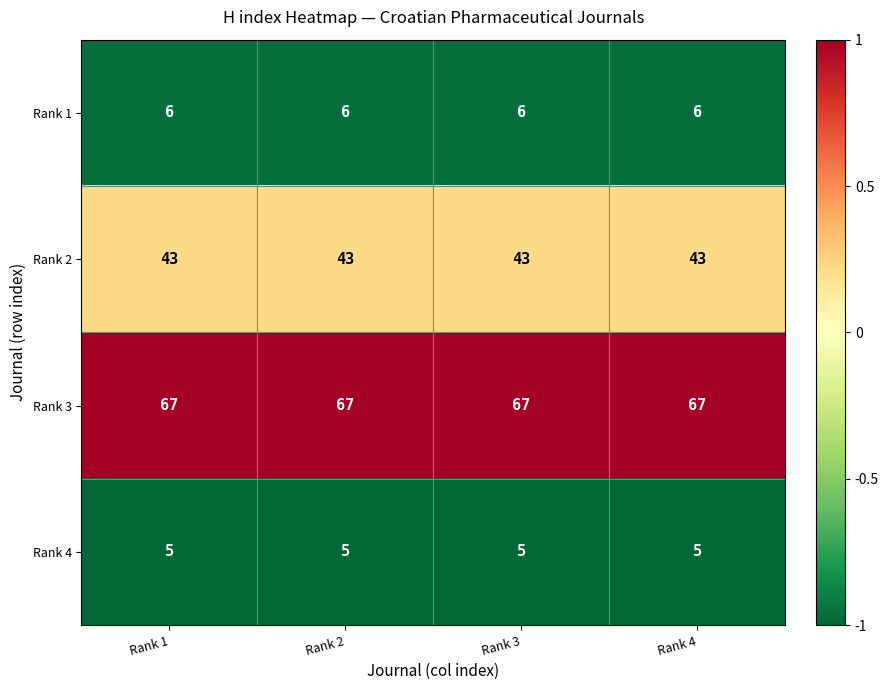

What is the minimum value for Rank 4?

5